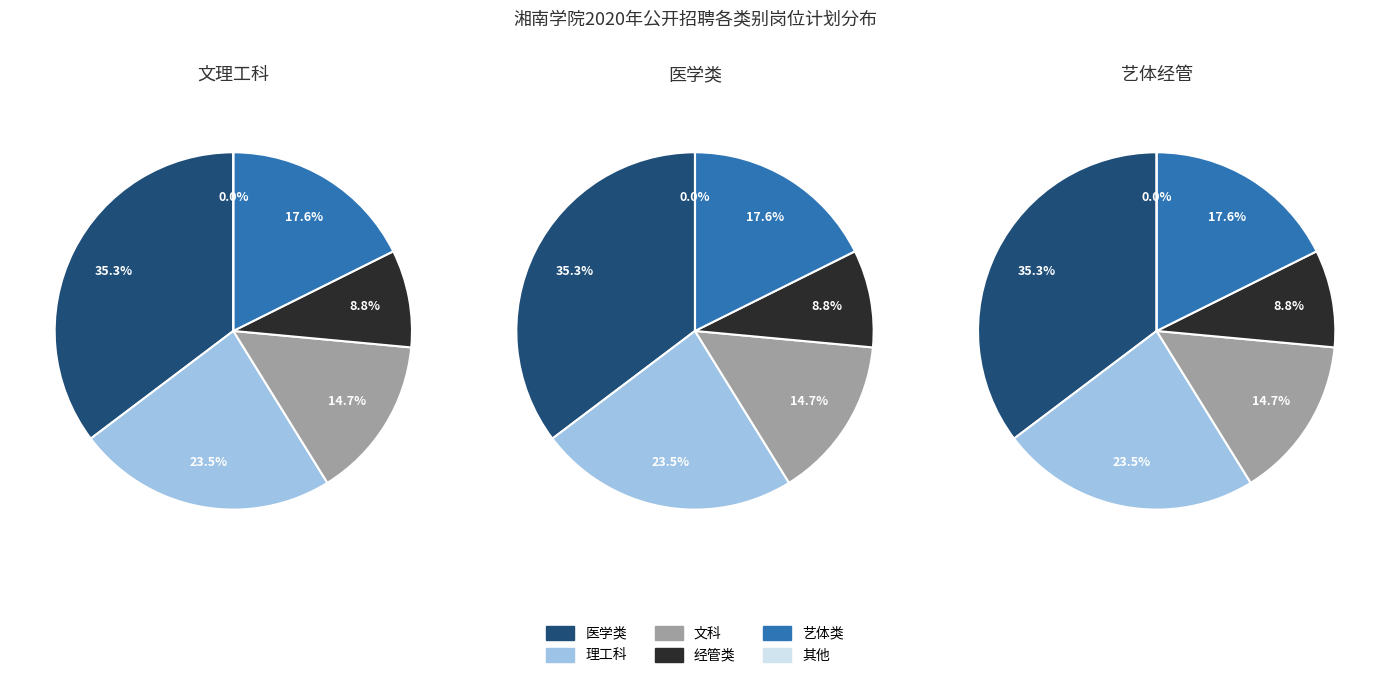

To the nearest percent, what portion does 11 represent?

9%